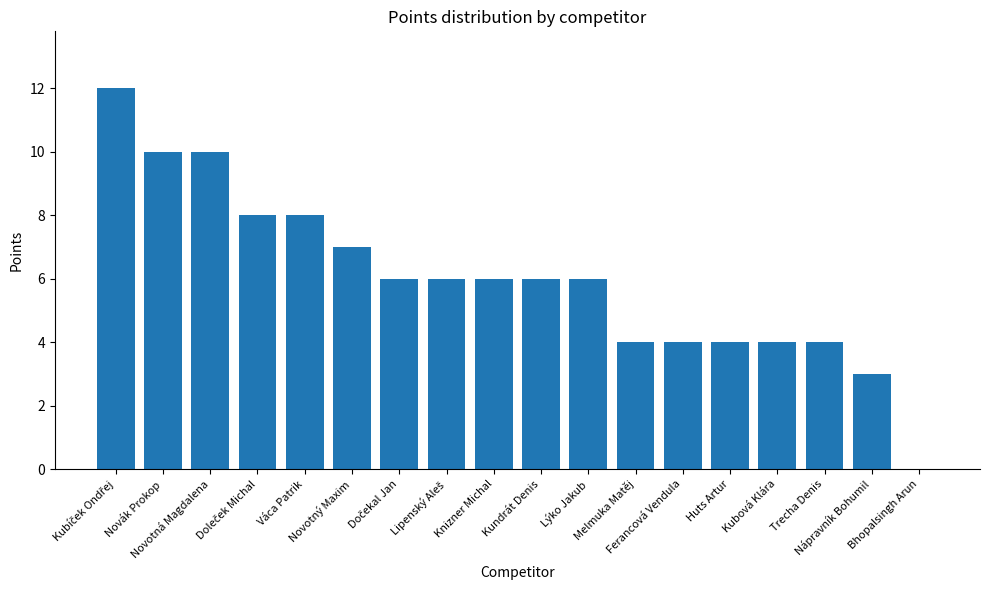

What is the greatest value displayed?

12